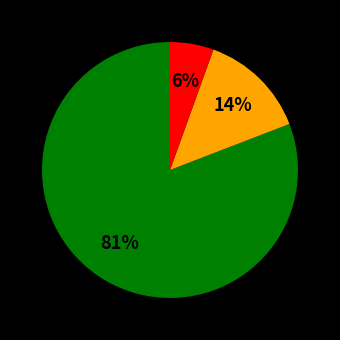

To the nearest percent, what is the average slice percentage?

33%